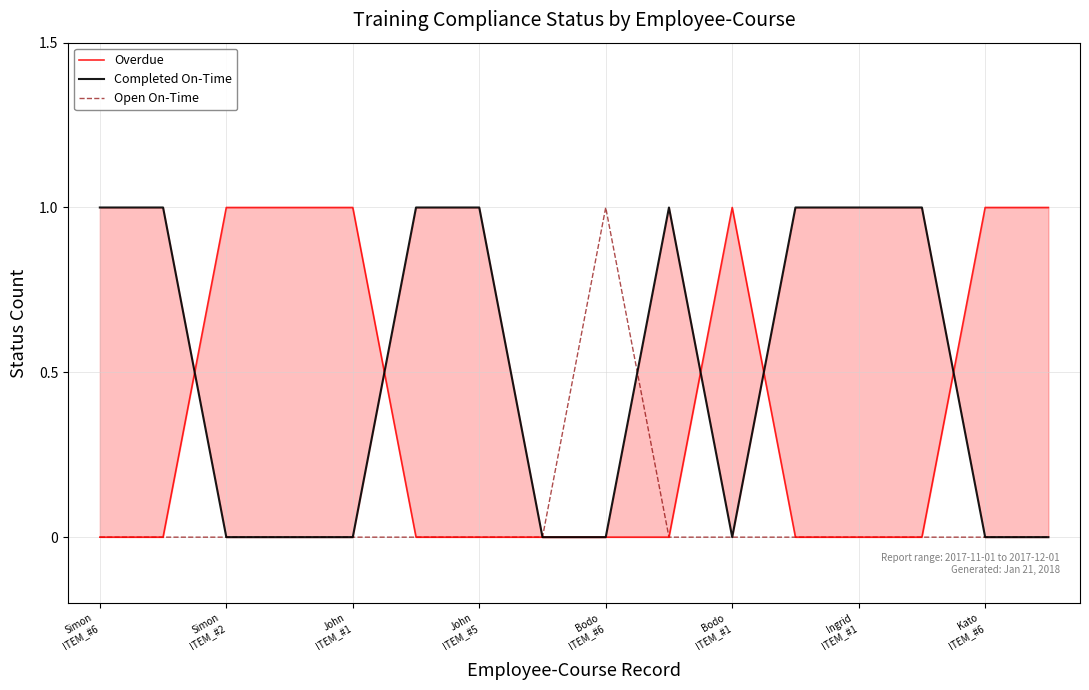

Which category has the lowest value in the Open On-Time series?

Simon
ITEM_#6